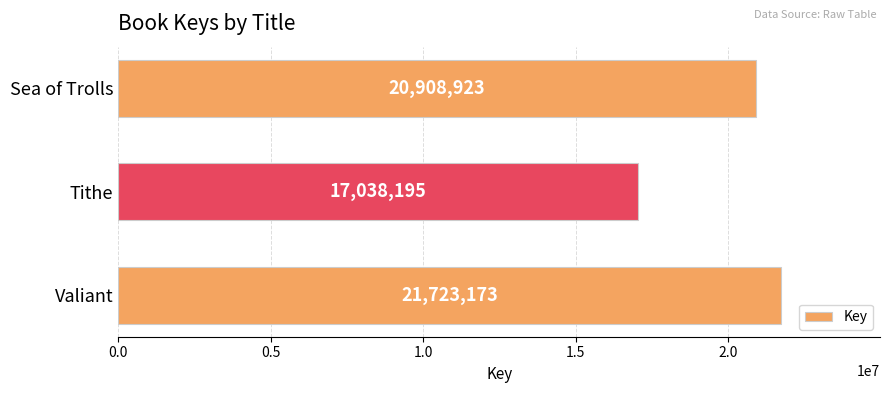

Is it true that the value at Tithe is 6682921?

False